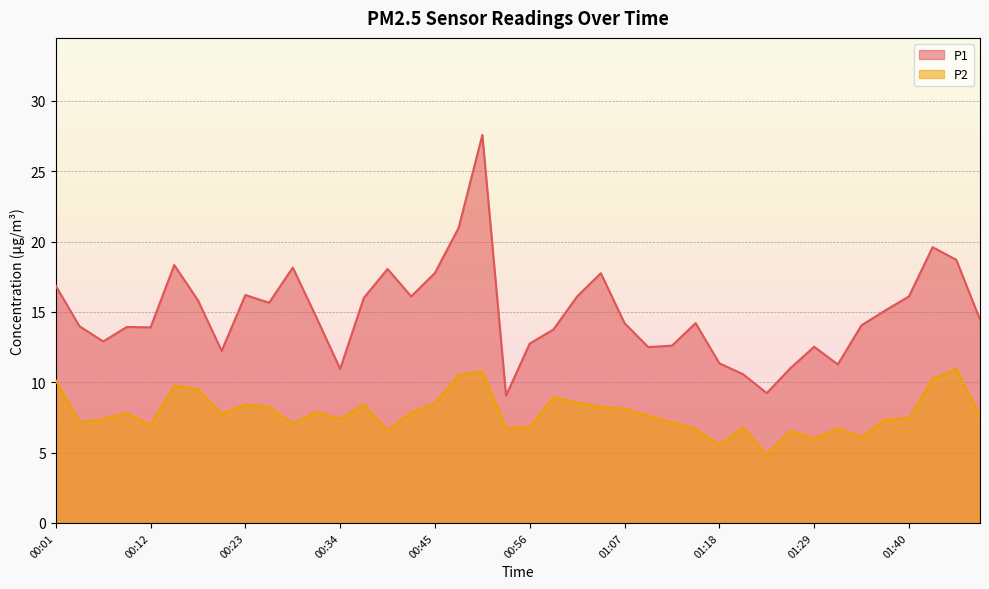

Is it true that P1 equals 13.9 at 00:12?

True